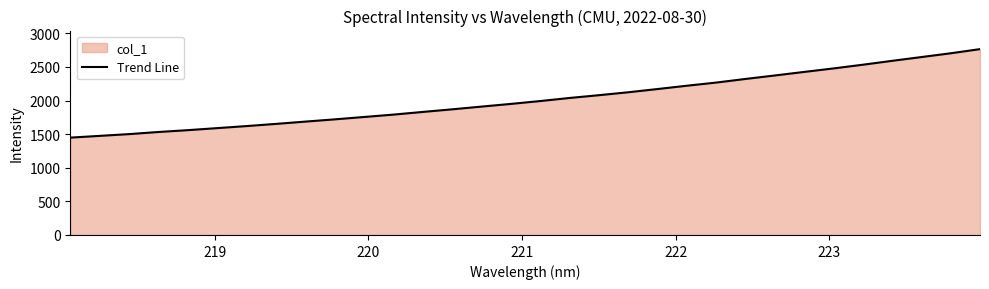

How many values are below 1992?

16